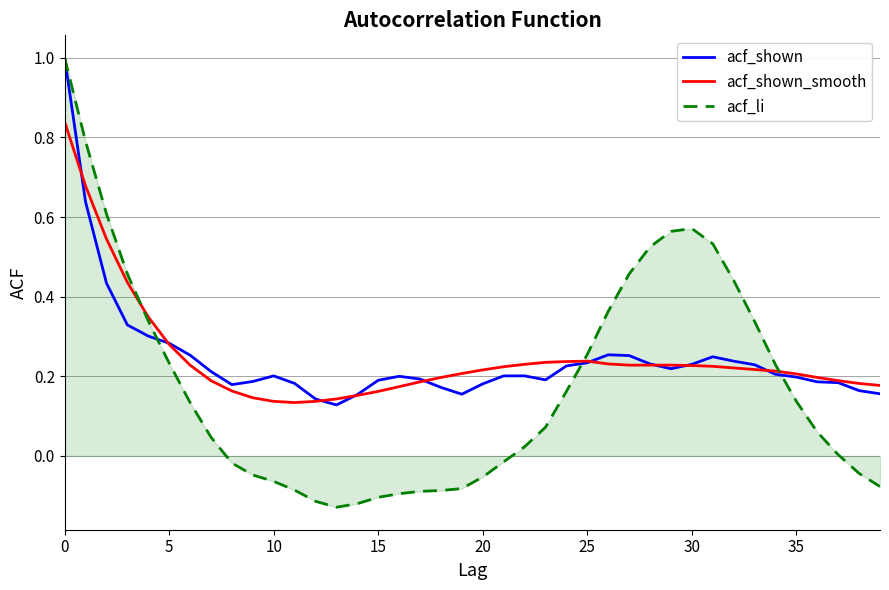

Which series has the widest spread of values?

acf_li